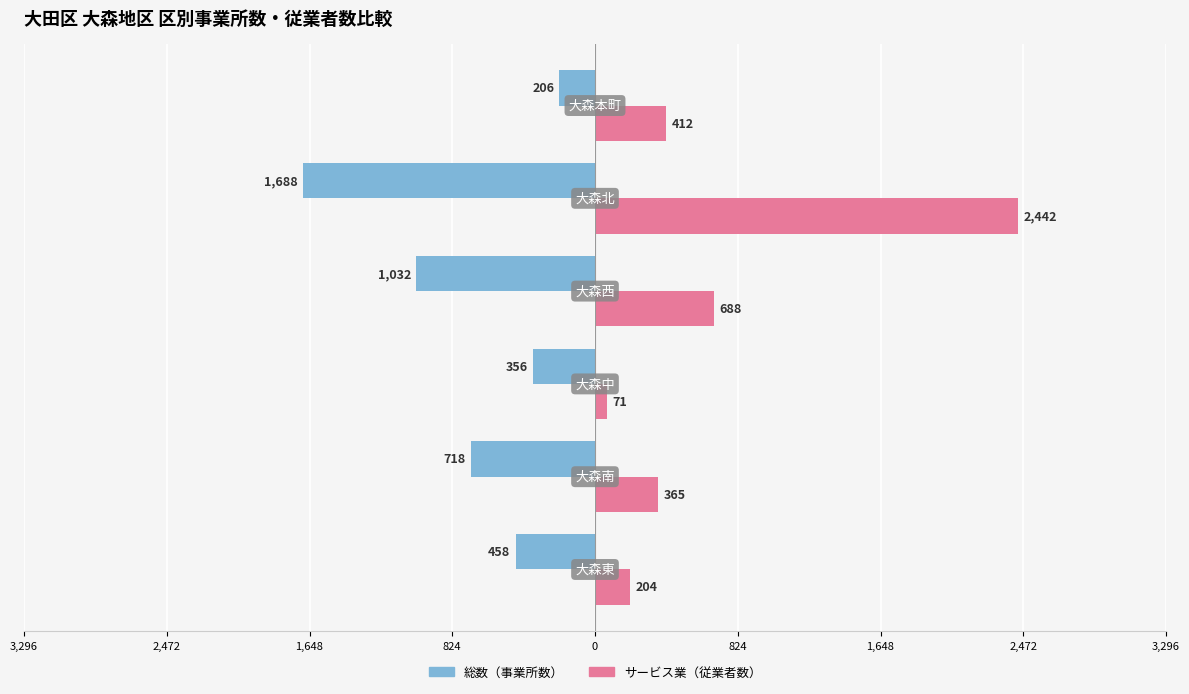

What are all the series names shown in the legend?

総数（事業所数）, サービス業（従業者数）